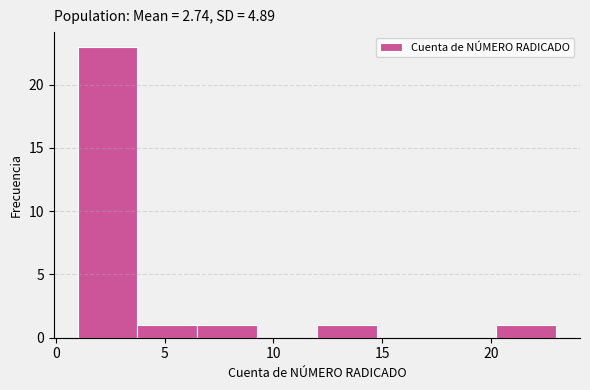

What is the height of the bar covering 1.00 to 3.75 on the x-axis? Neither the bar edges nor the heights are printed on the chart, so give them approximately, as read against the axes.

23